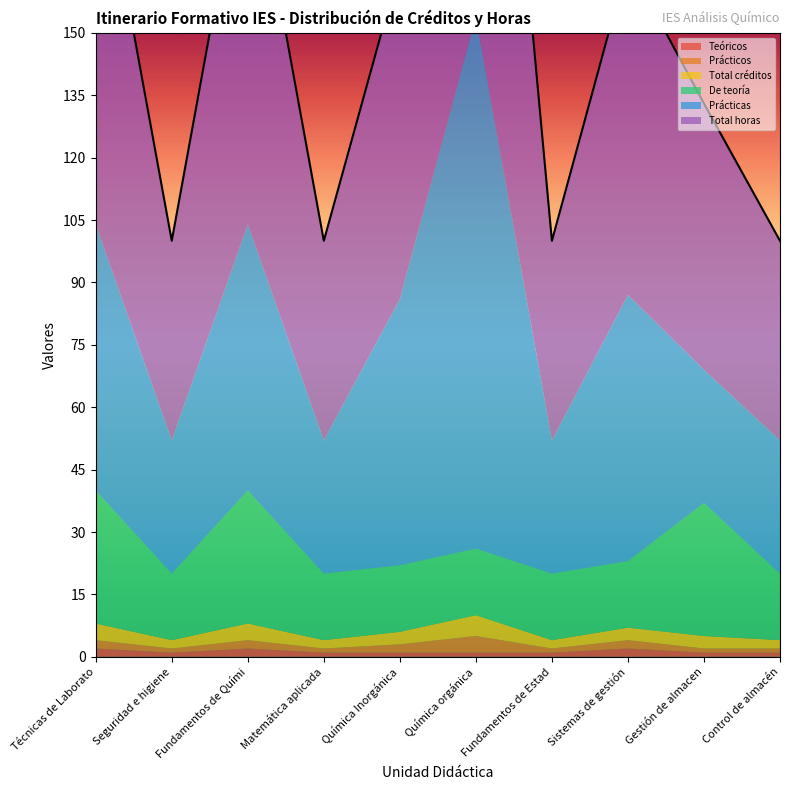

List the labels in order of Total créditos value, smallest first.

Seguridad e higiene, Matemática aplicada, Fundamentos de Estadistica, Control de almacén, Química Inorgánica, Sistemas de gestión, Gestión de almacen, Técnicas de Laboratorio, Fundamentos de Química, Química orgánica